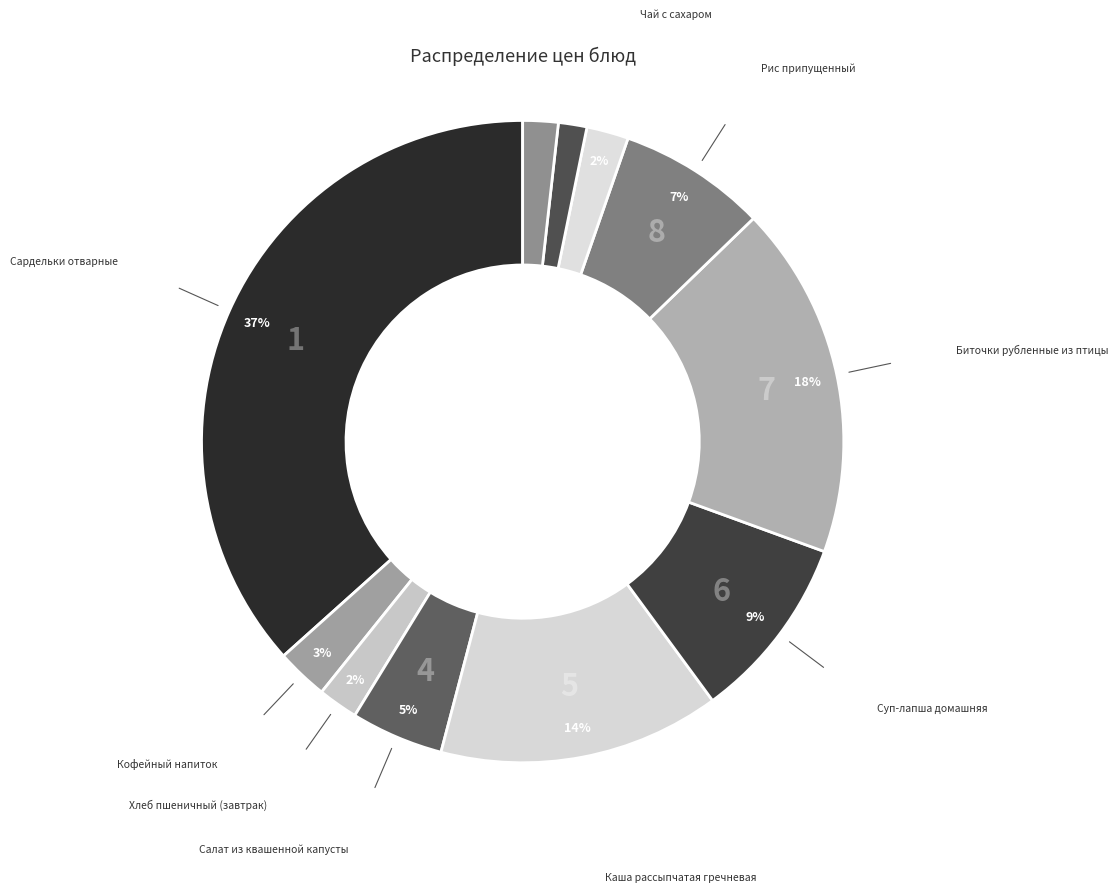

How many slices are in this pie chart?

11